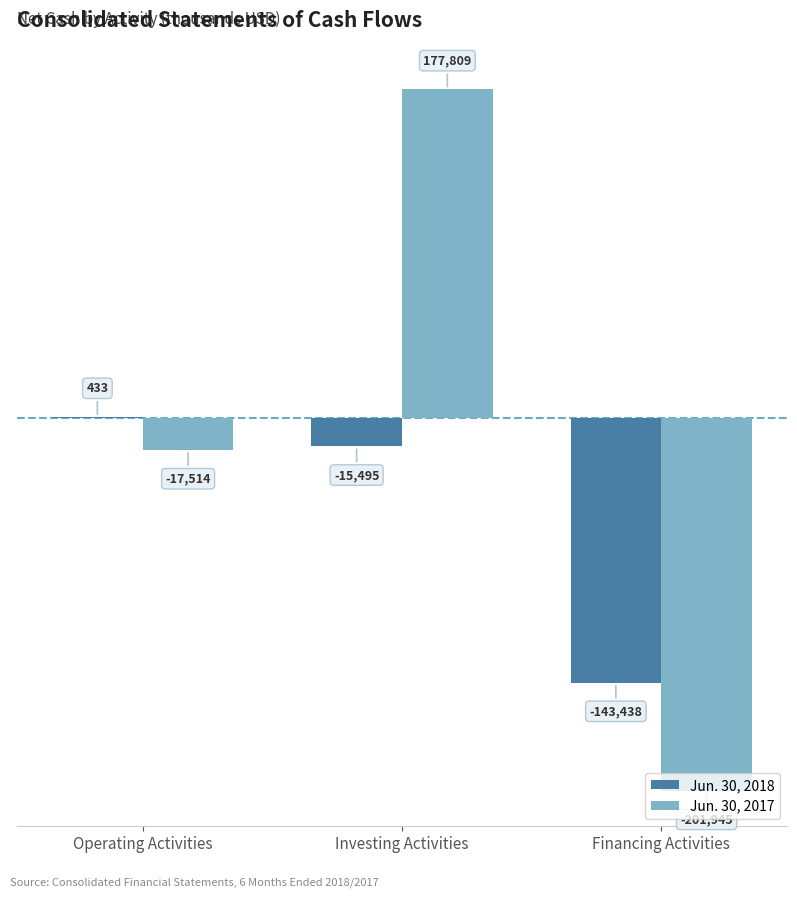

What are all the series names shown in the legend?

Jun. 30, 2018, Jun. 30, 2017